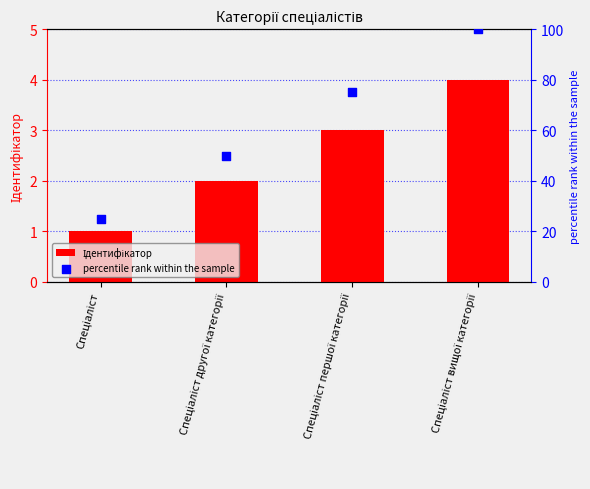

Is the value of Ідентифікатор at Спеціаліст вищої категорії greater than the value of percentile rank within the sample at Спеціаліст?

No